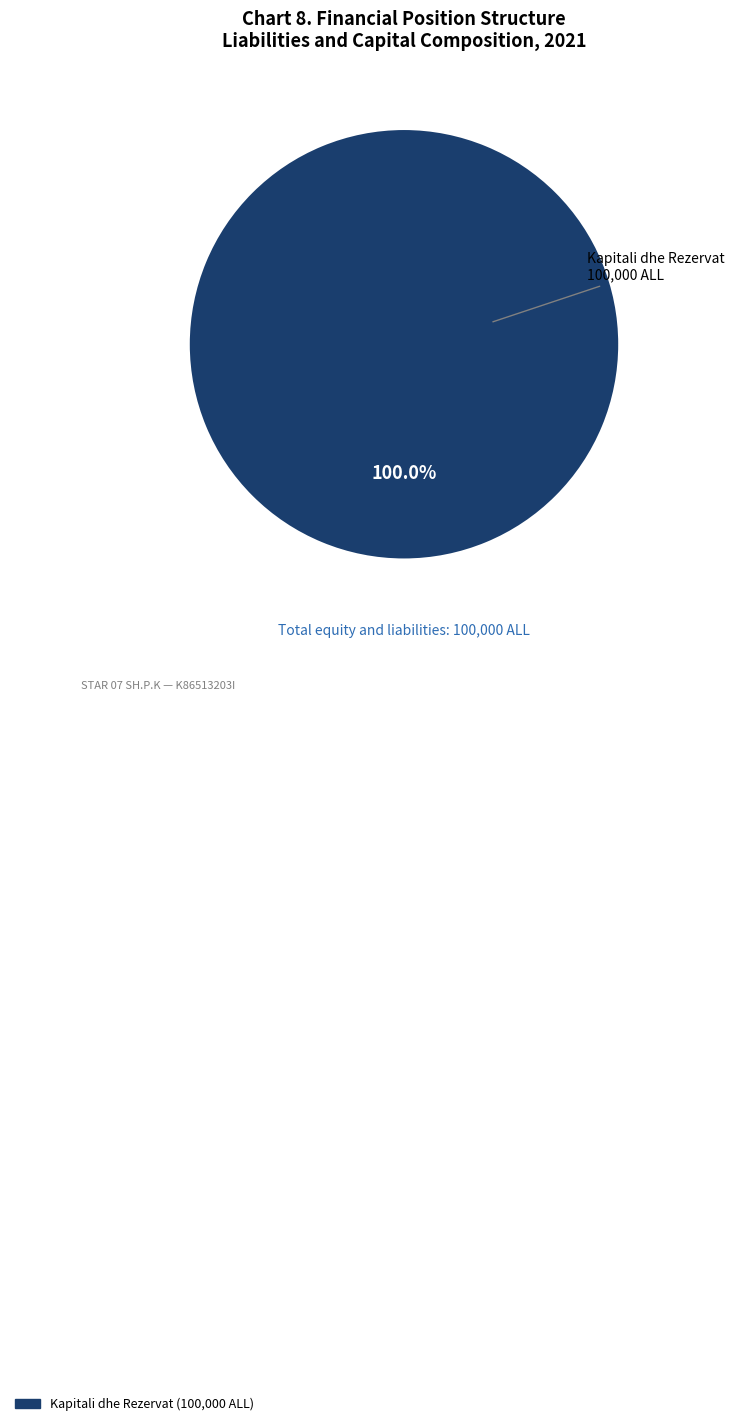

Does any single category account for the majority?

Yes